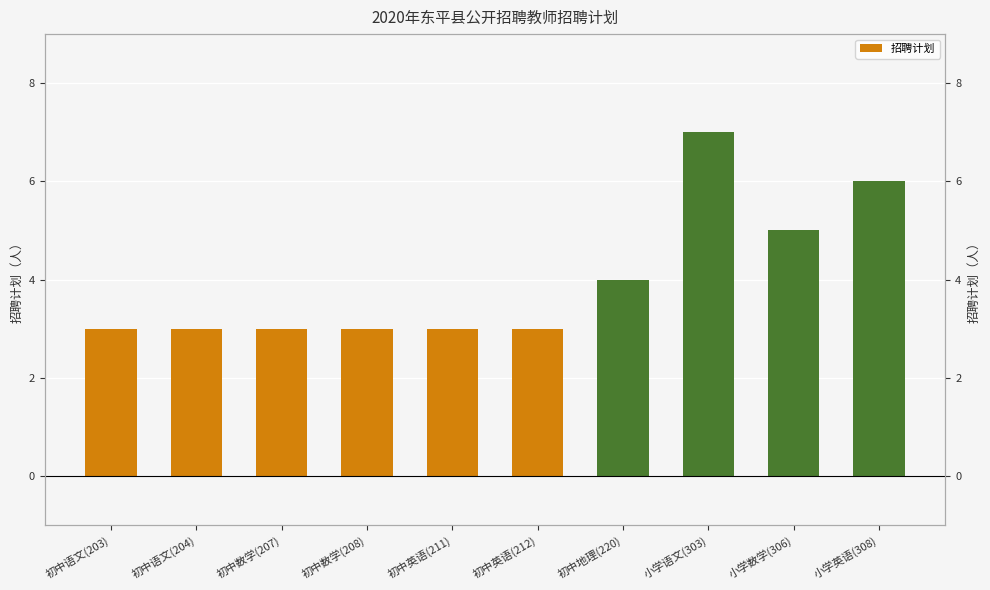

Approximately how many times larger is the value at 初中英语(211) compared to 初中数学(207)?

1.0